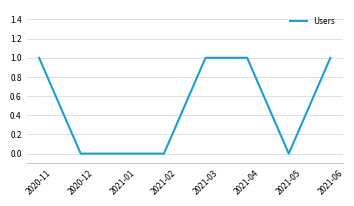

How many values are between 0 and 1?

8